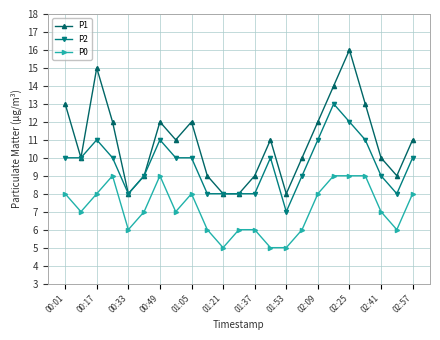

Which series has the largest range (max minus min)?

P1